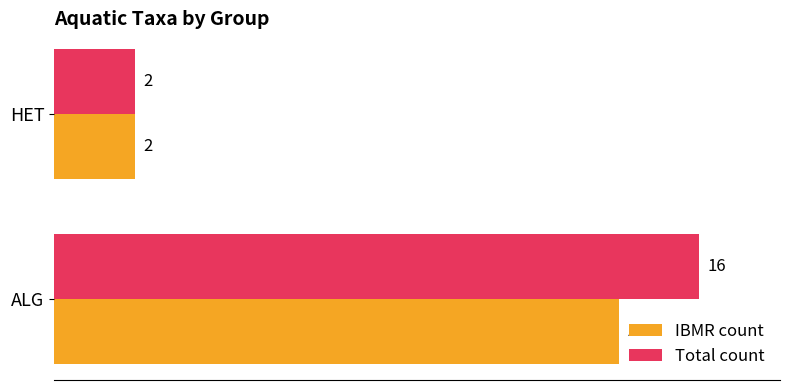

What is the total value across all series at ALG?

30